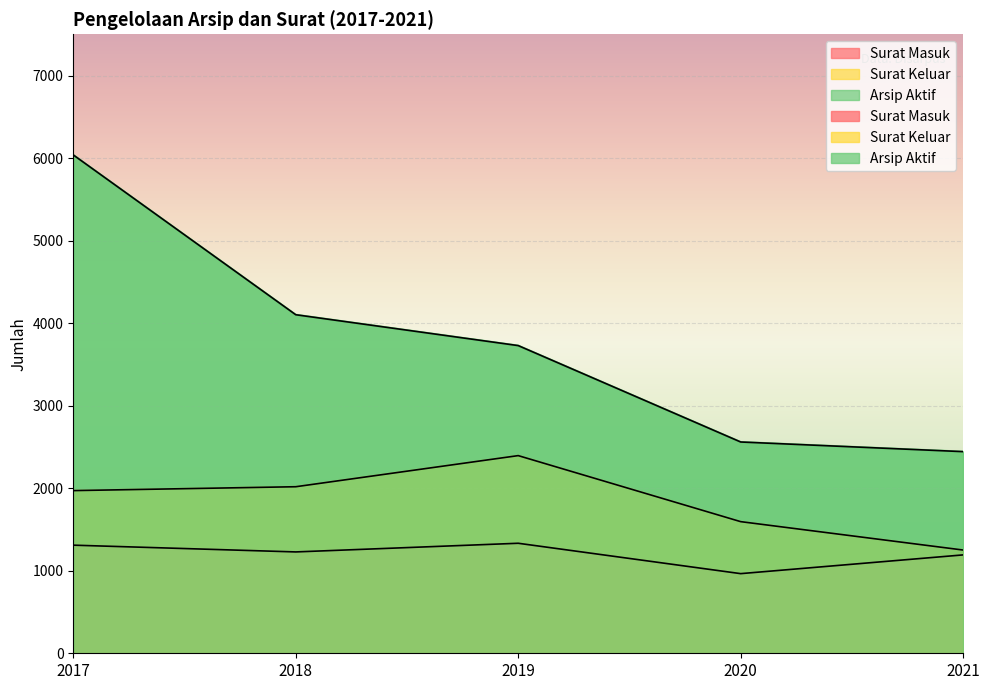

Reading right to left, extract all data points from this chart.

Surat Masuk: 1192	965	1333	1228	1310
Surat Keluar: 1251	1595	2395	2018	1971
Arsip Aktif: 2443	2560	3728	4102	6038